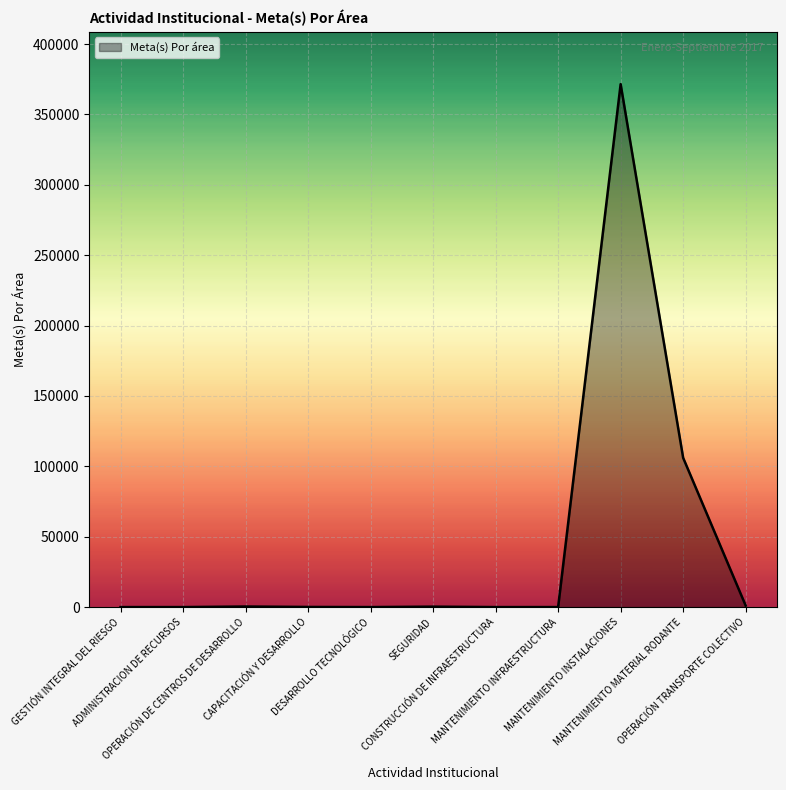

What is the greatest value displayed?

371522.0